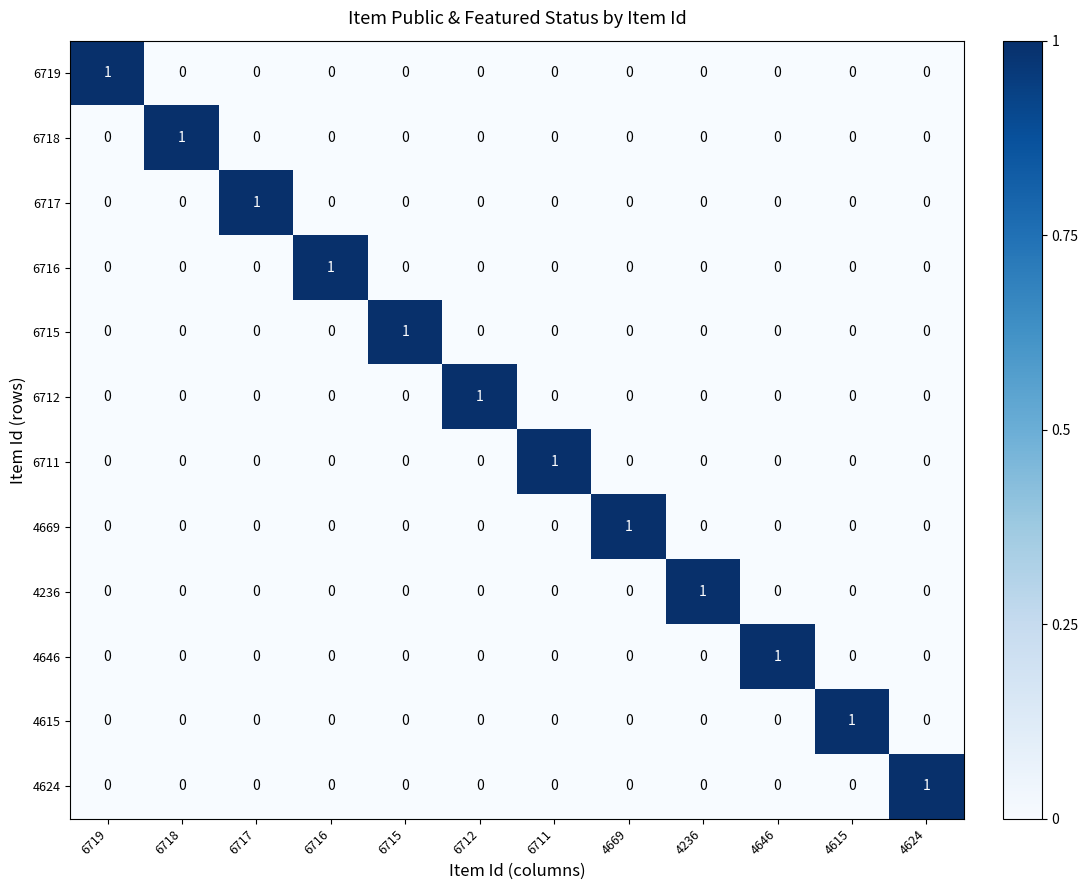

Is it true that 4646 equals 0 at 6716?

True